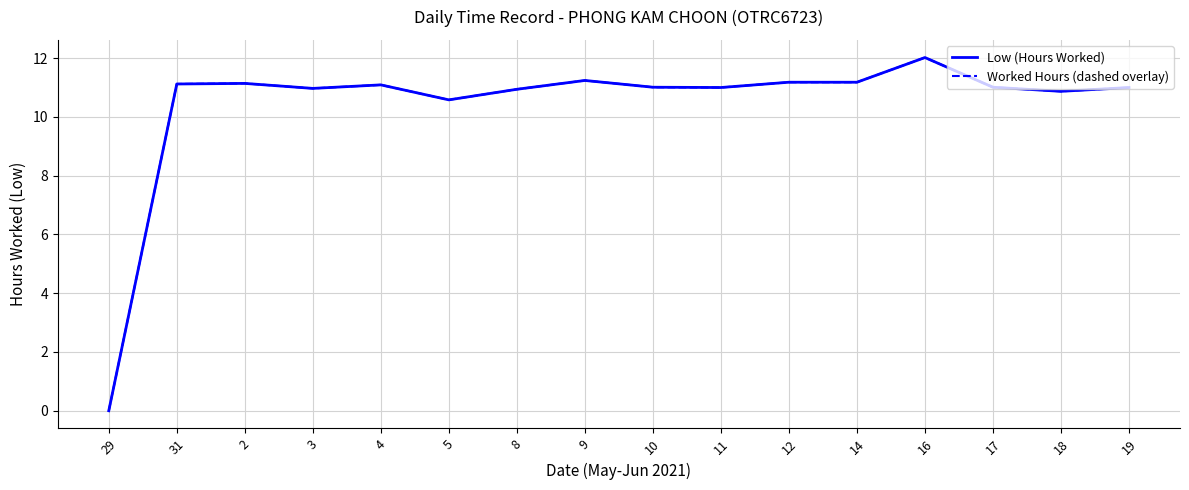

Does the chart have visible grid lines?

Yes